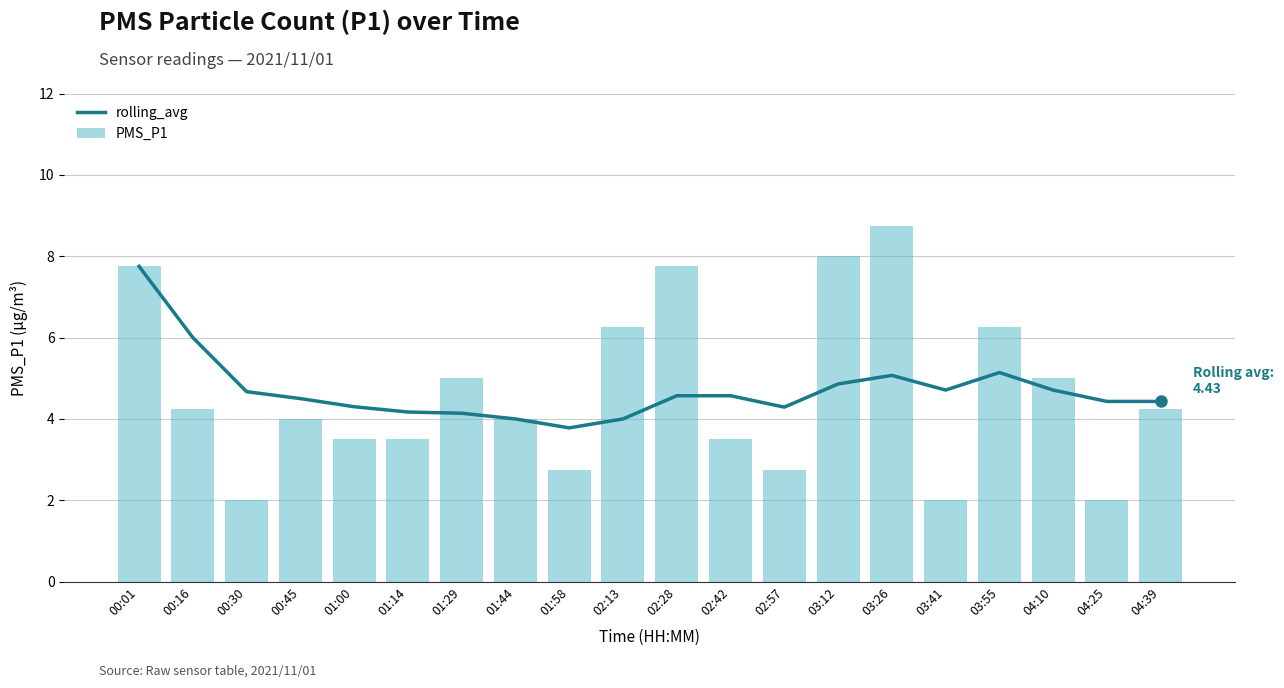

How many values in the rolling_avg series are below 4?

1